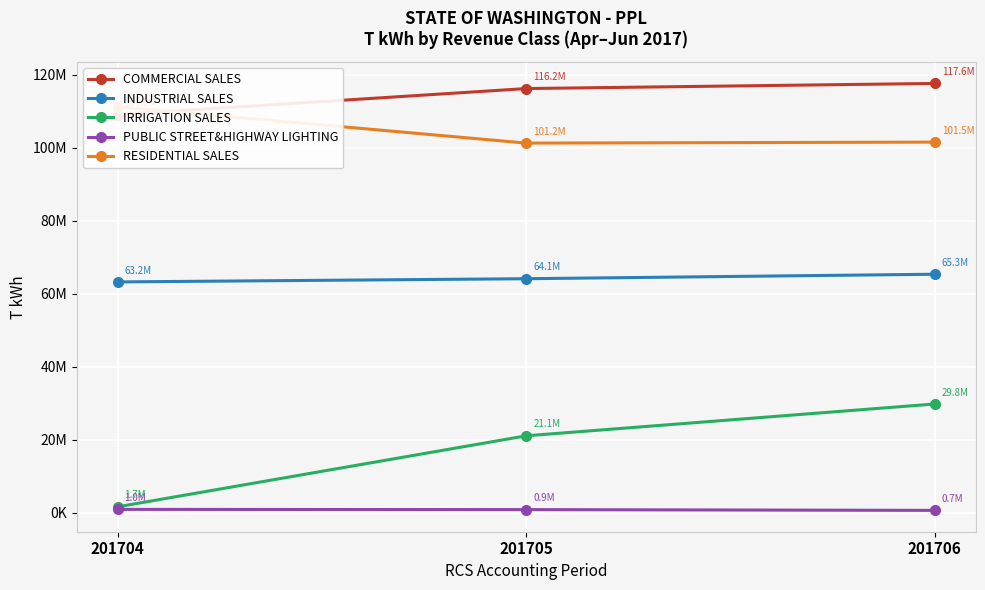

What is the sum of all PUBLIC STREET&HIGHWAY LIGHTING values?

2624641